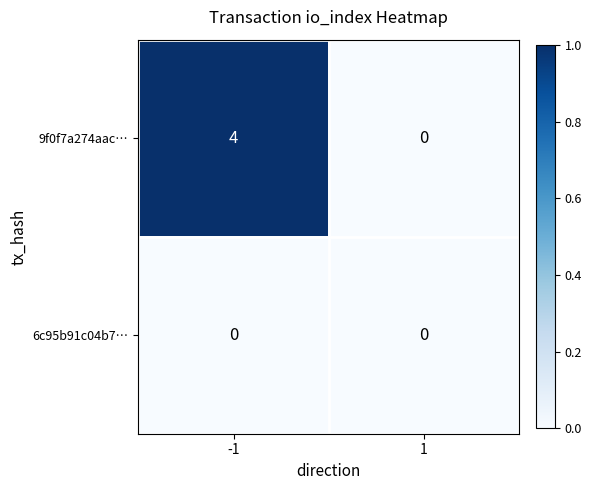

Reading right to left, extract all data points from this chart.

9f0f7a274aac…: 1=0	-1=4
6c95b91c04b7…: 1=0	-1=0